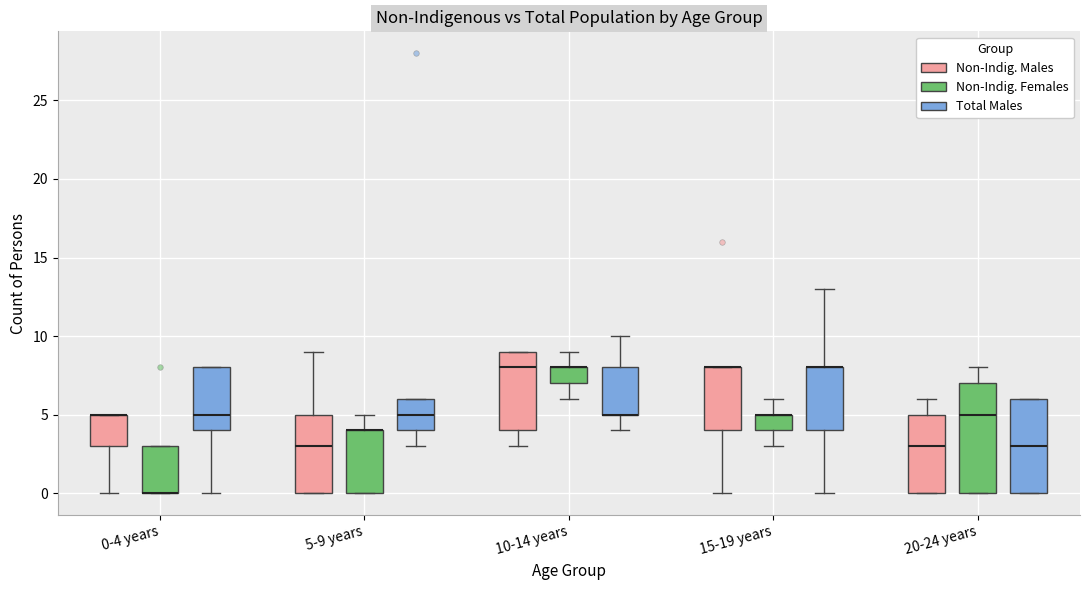

Where is the upper edge of the box for 10-14 years (Total Males) on the y-axis? The values are not printed on the chart, so give them approximately, as read against the axis.

8